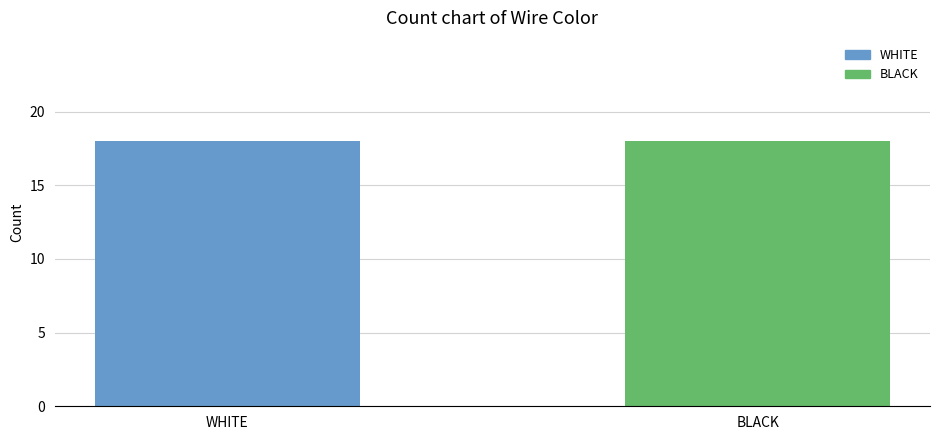

Which label corresponds to the smallest value in the chart?

WHITE